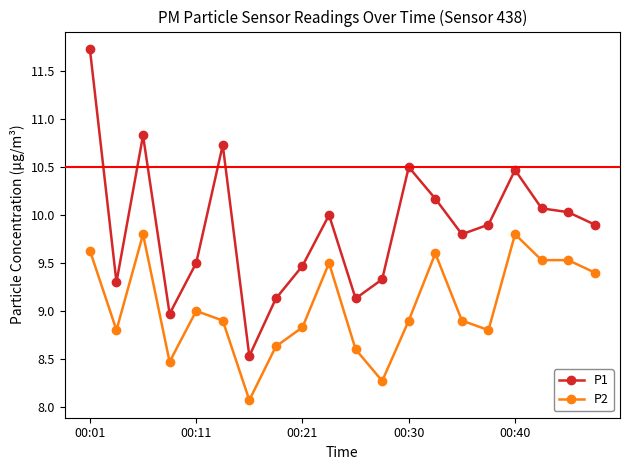

List the series in order of their peak value, highest first.

P1, P2